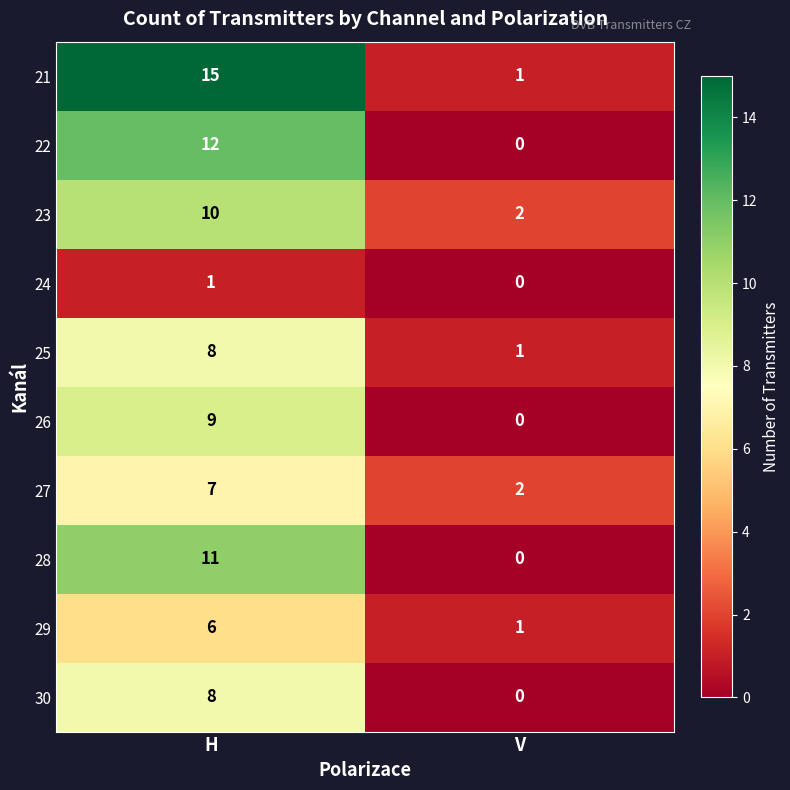

At which category does the chart reach its minimum across all series?

V